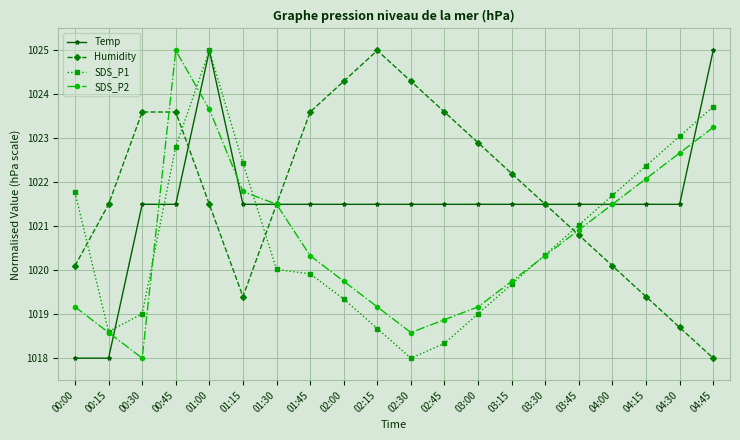

Is it true that Temp equals 1600.0 at 02:30?

False